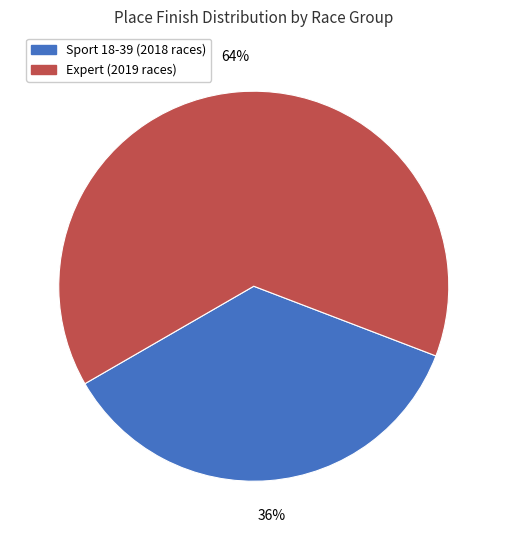

Is there a majority slice in this chart?

Yes